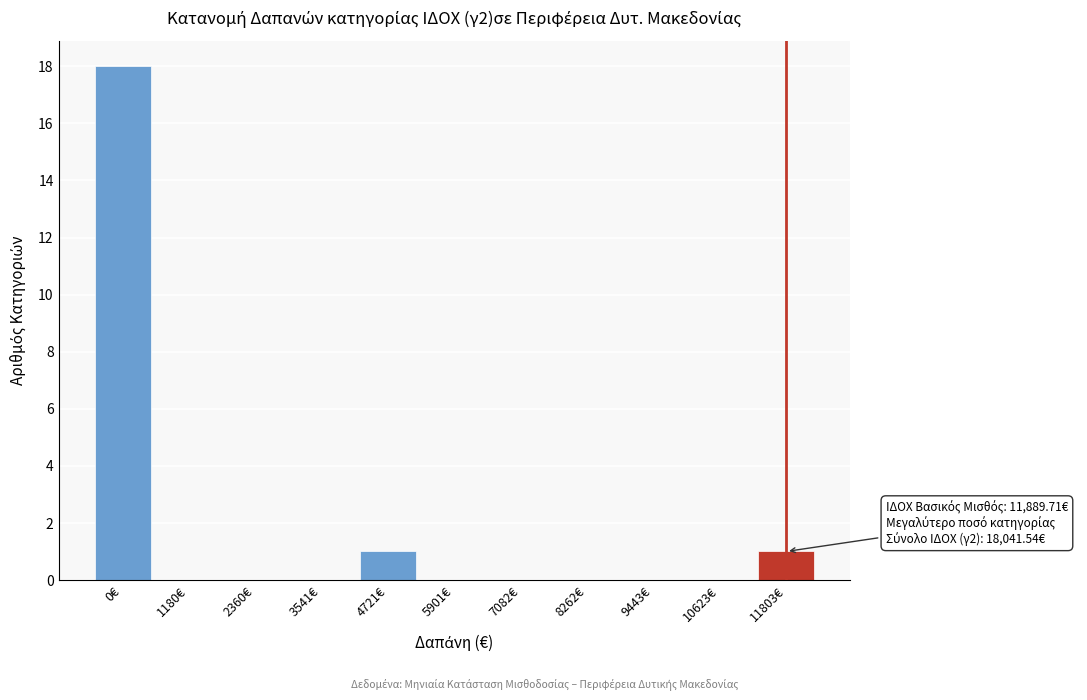

Reading left to right, list all the values displayed in this chart.

0€=18	1180€=0	2360€=0	3541€=0	4721€=1	5901€=0	7082€=0	8262€=0	9443€=0	10623€=0	11803€=1